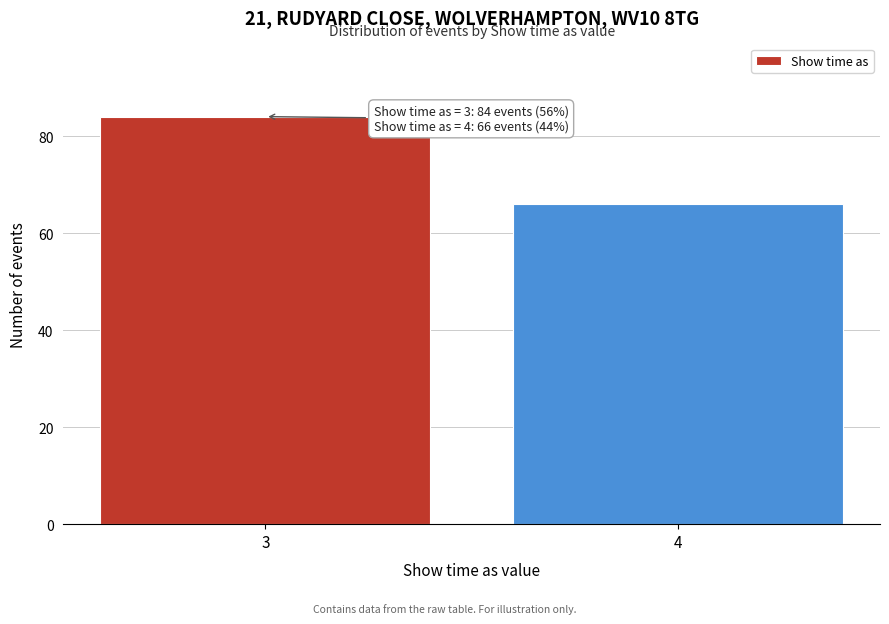

Reading left to right, list all the values displayed in this chart.

3=84	4=66